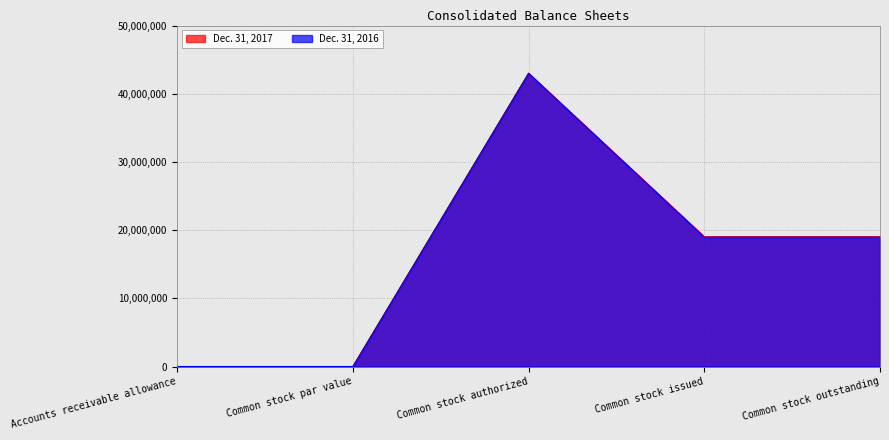

How many categories are shown in the chart?

5